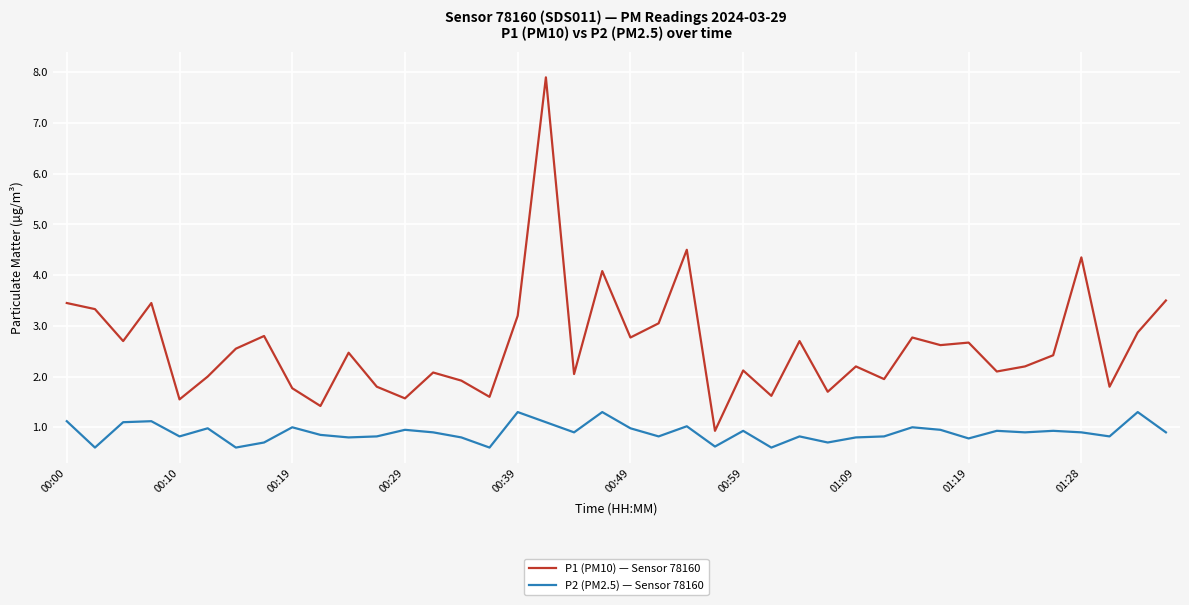

What is the difference between the second highest and second lowest values in the P2 (PM2.5) — Sensor 78160 series?

0.7